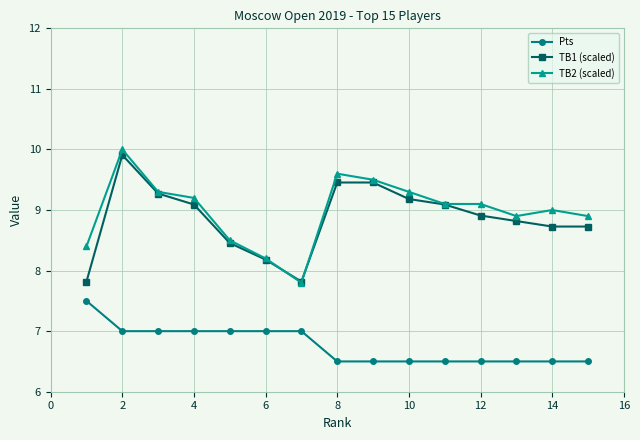

At how many categories does at least one series exceed 8?

14